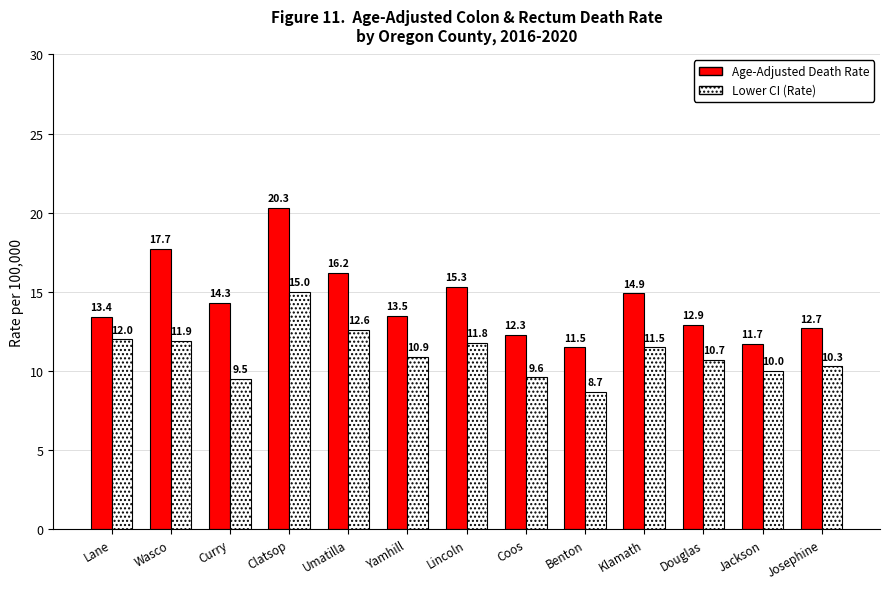

Reading left to right, extract all data points from this chart.

Age-Adjusted Death Rate: 13.4	17.7	14.3	20.3	16.2	13.5	15.3	12.3	11.5	14.9	12.9	11.7	12.7
Lower CI (Rate): 12.0	11.9	9.5	15.0	12.6	10.9	11.8	9.6	8.7	11.5	10.7	10.0	10.3